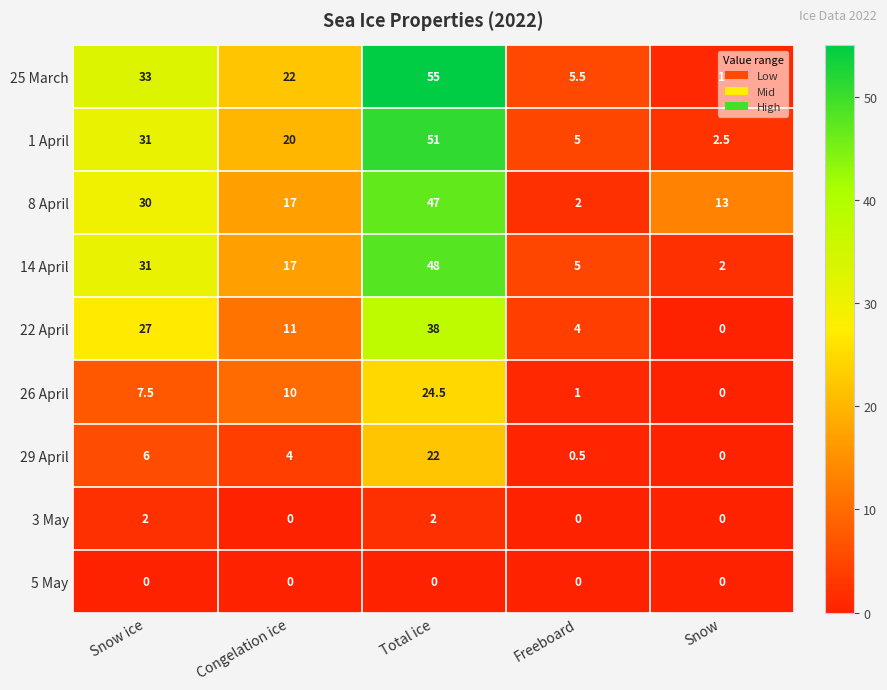

True or false: 22 April has a value of 16.0 at Congelation ice.

False